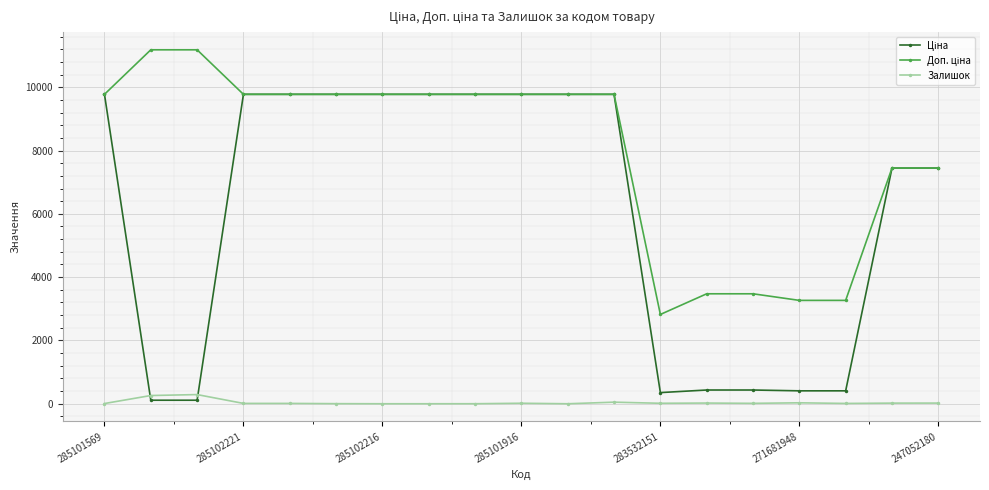

At how many categories does at least one series exceed 4604?

14